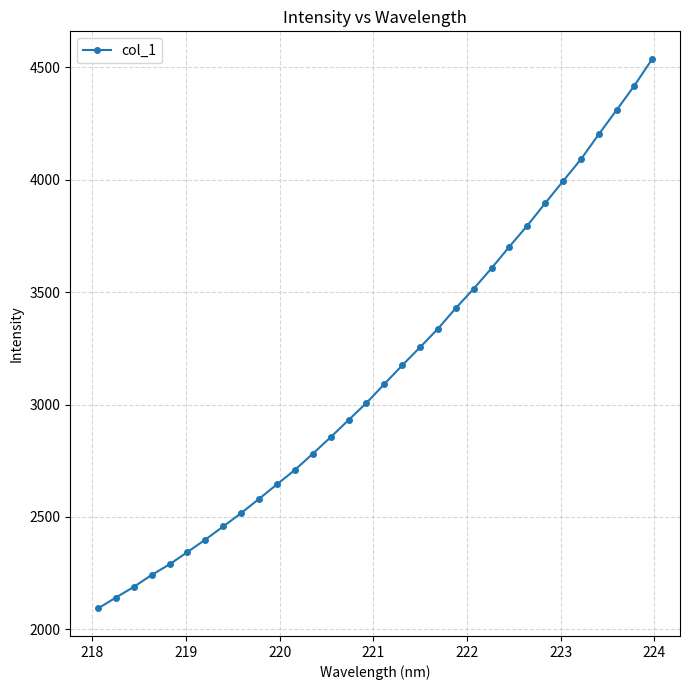

What is the difference between the second highest and second lowest values?

2278.3